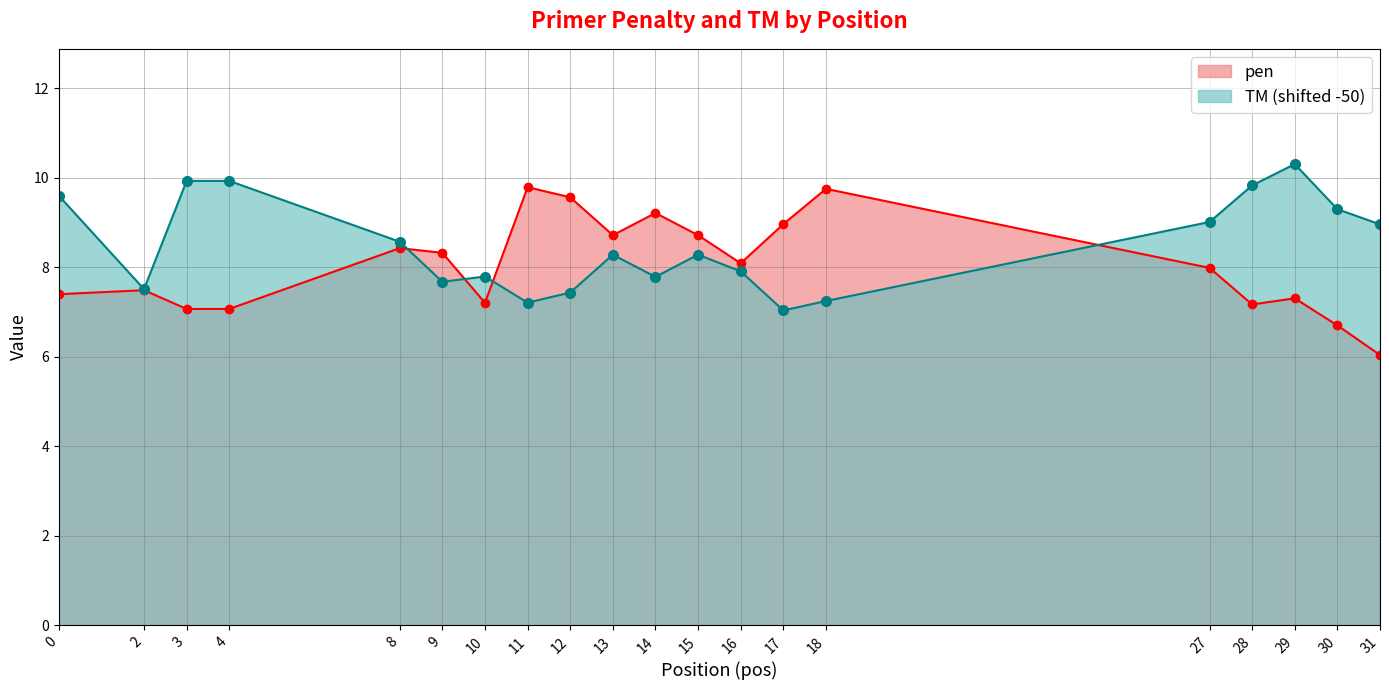

What is the sum of all PRIMER_RIGHT_0_TM values?

169.6